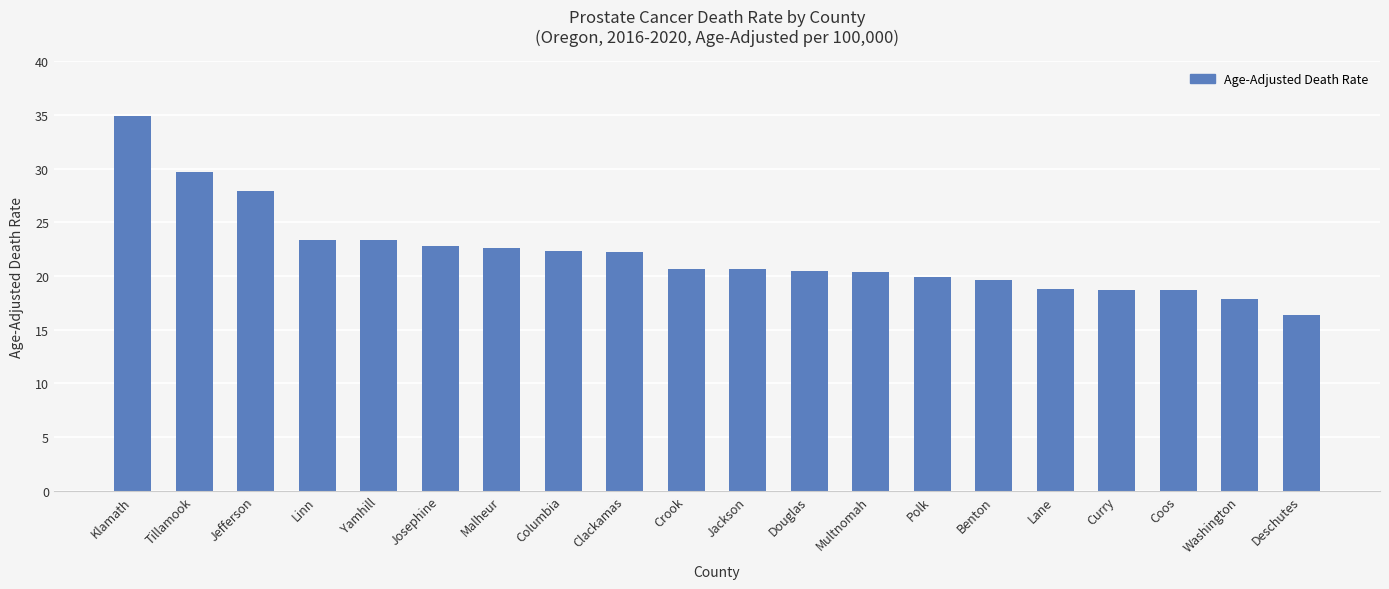

What is the difference between the values at Lane and Tillamook?

10.9